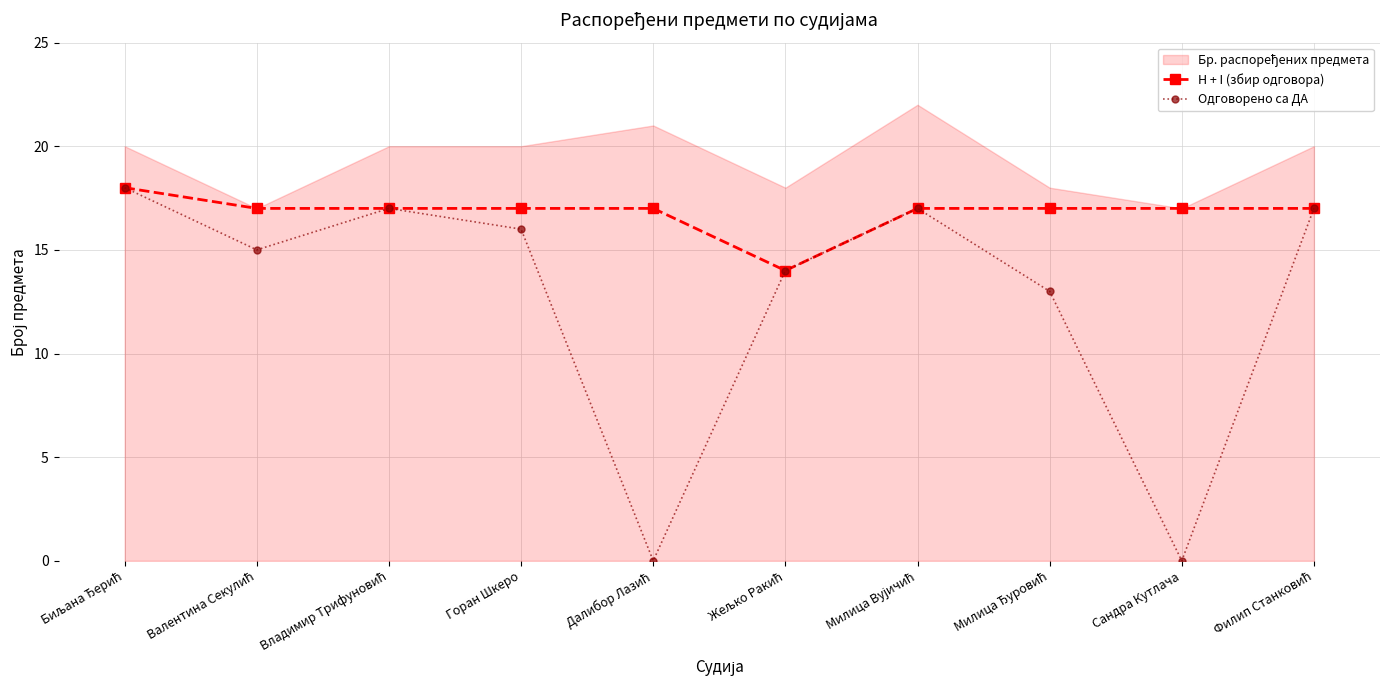

True or false: Одговорено са ДА and H + I (збир одговора) cross at least once.

False